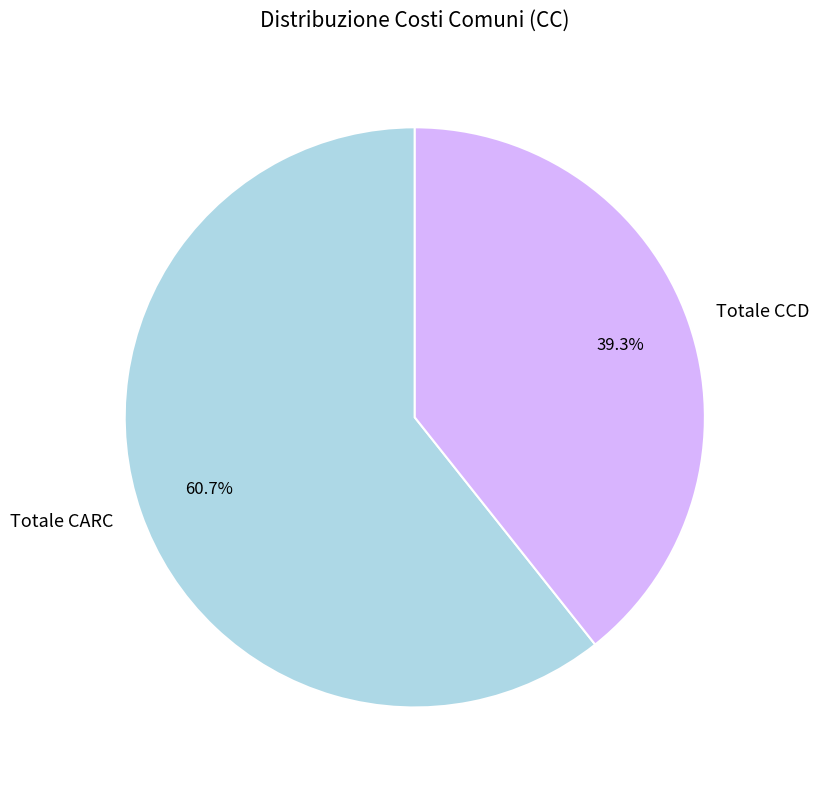

What is the largest slice in the pie chart?

Totale CARC